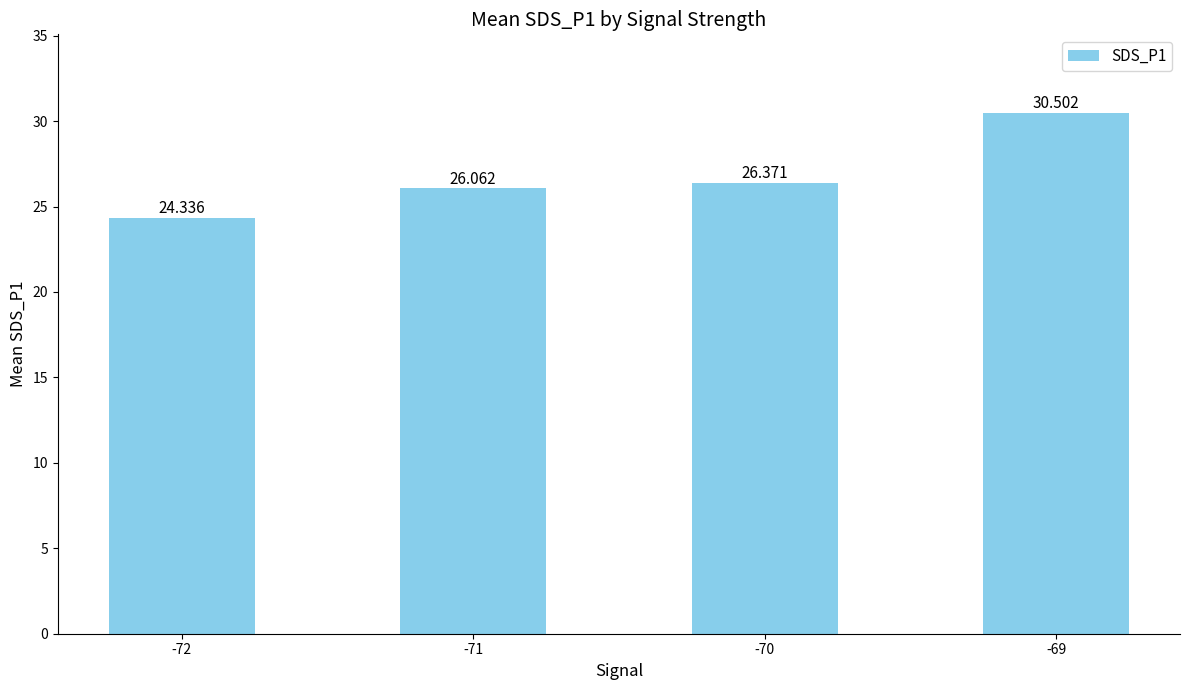

Between -69 and -71, which is larger?

-69